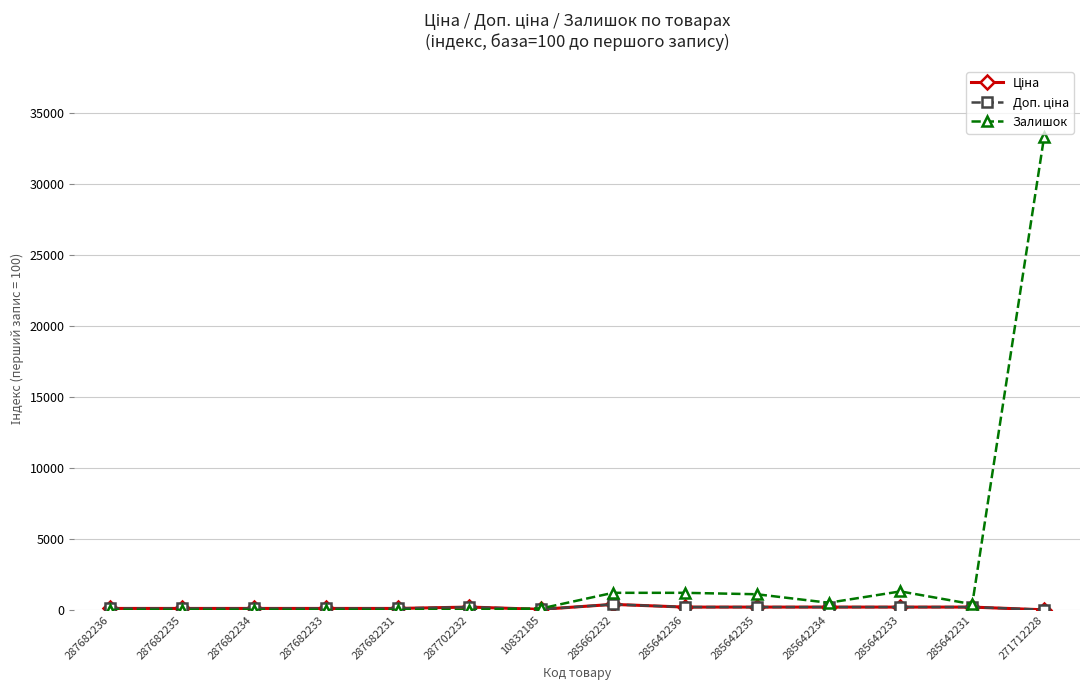

What is the maximum value shown in the chart?

33300.0